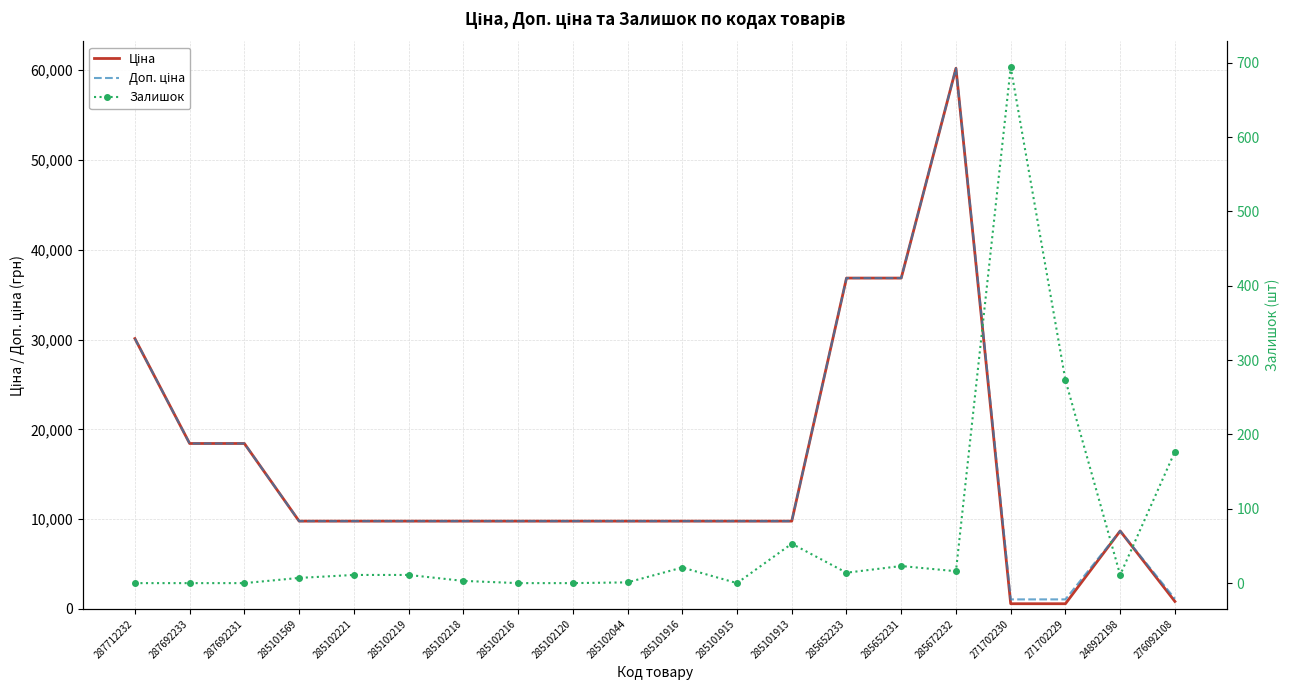

At which category does the chart reach its minimum across all series?

287712232